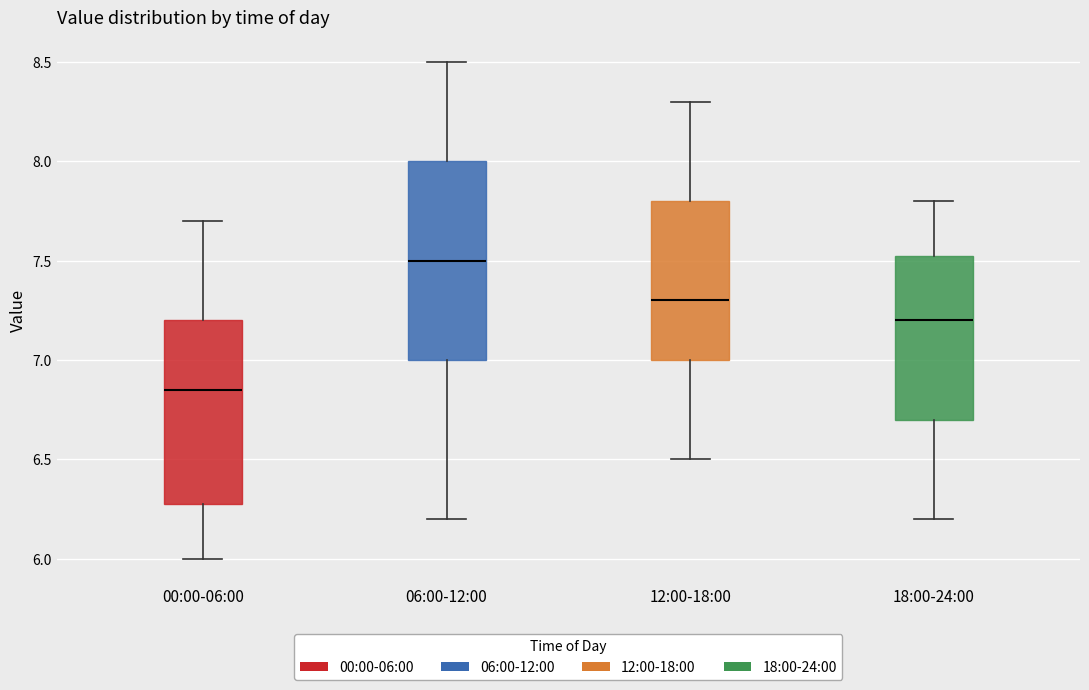

Which box is the tallest, from its lower edge to its upper edge?

06:00-12:00